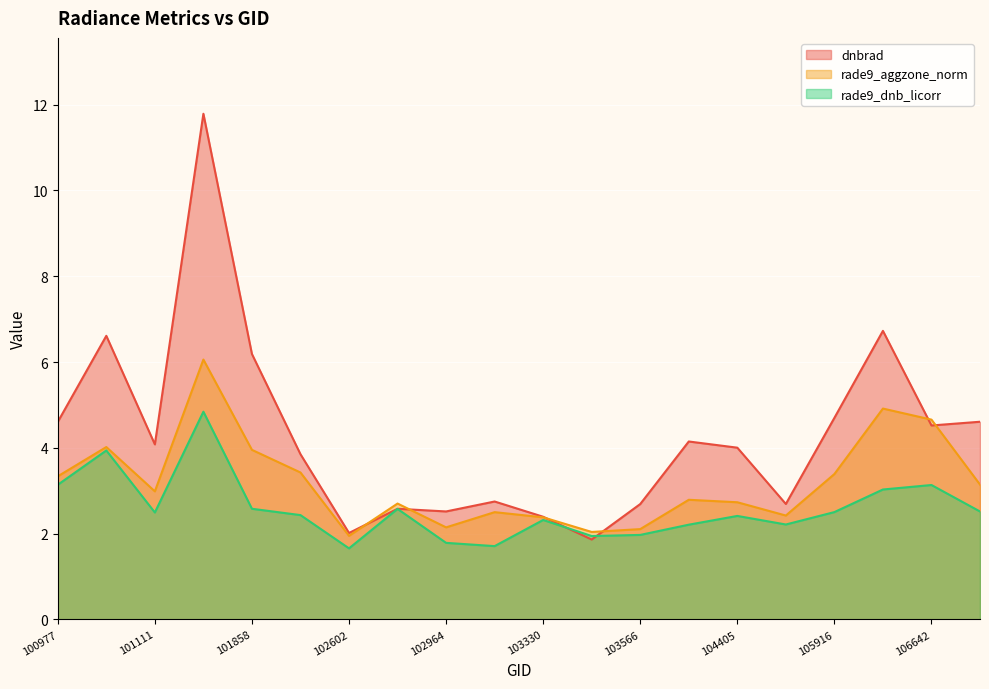

Rank the series by their maximum value, from lowest to highest.

rade9_dnb_licorr, rade9_aggzone_norm, dnbrad